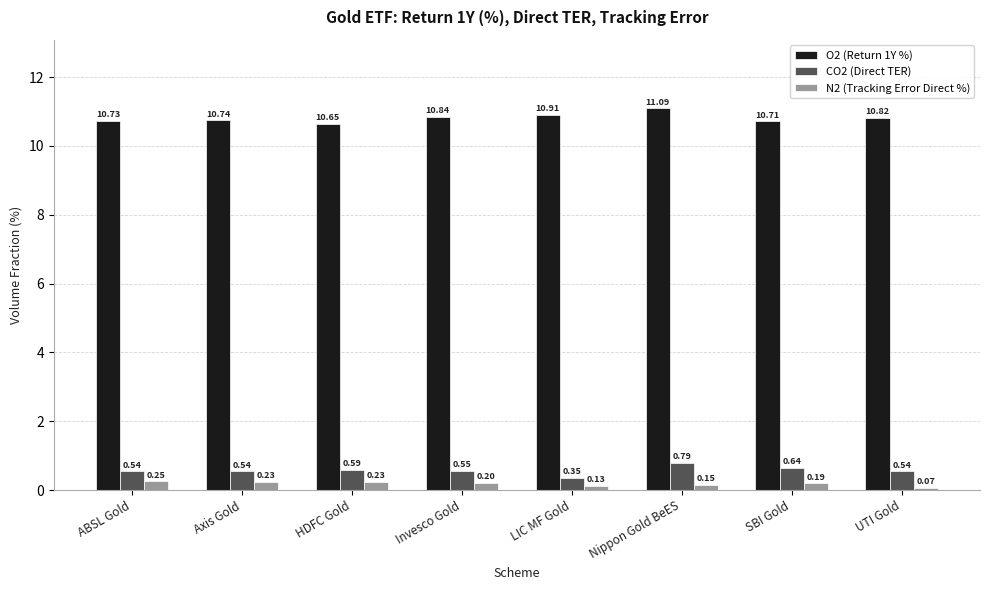

At how many categories does at least one series exceed 3?

8